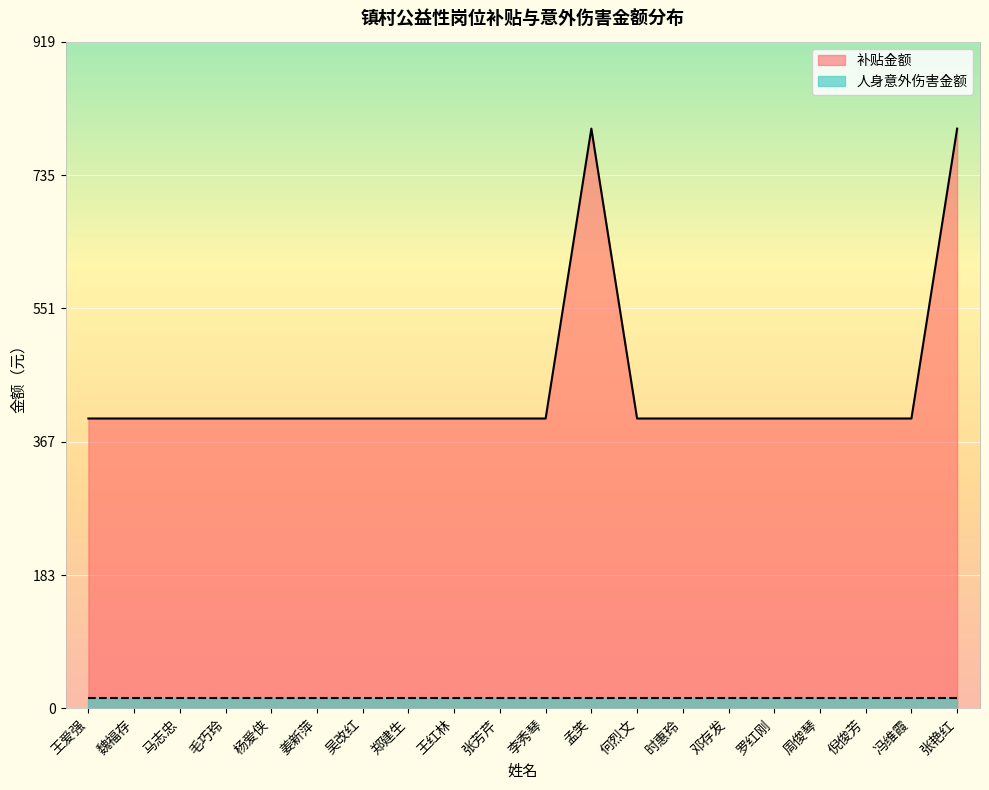

What is the ratio of the value at 王爱强 to the value at 邓存发?

1.0